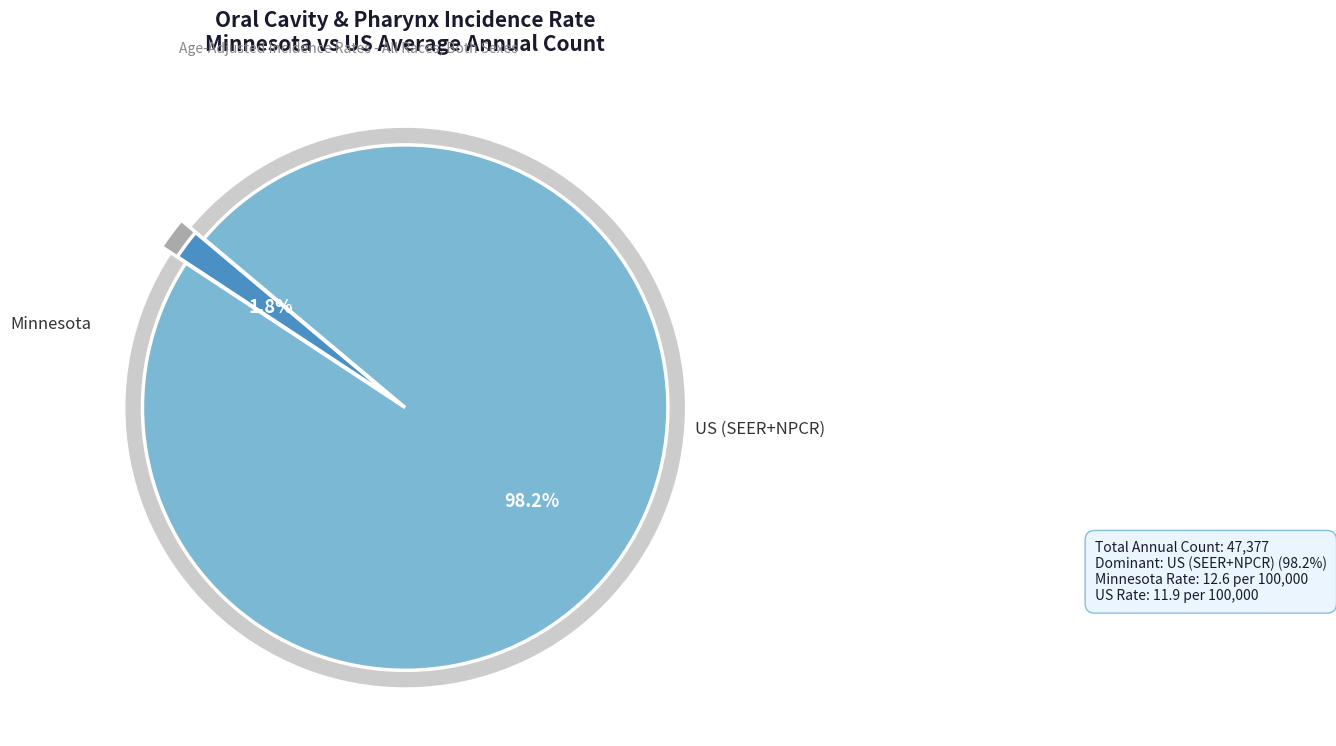

Do Minnesota and US (SEER+NPCR) together represent more than half of the pie?

Yes